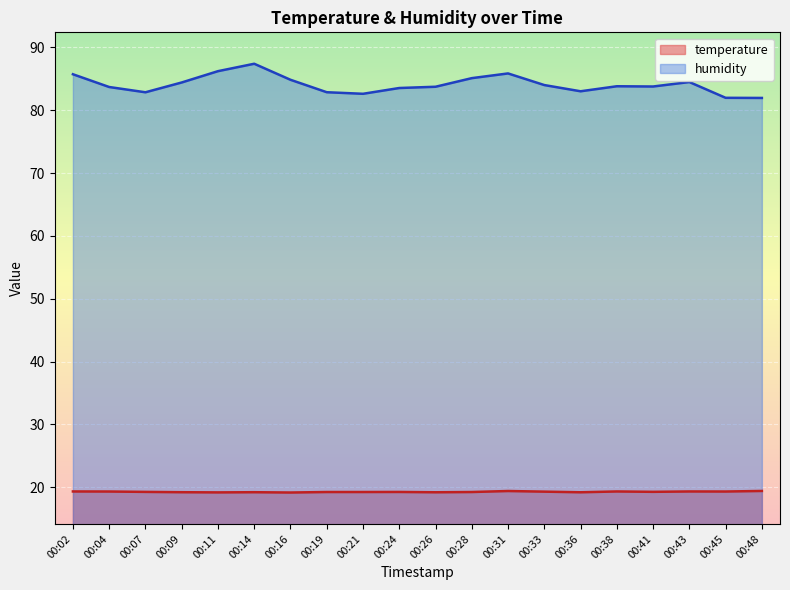

Which label corresponds to the largest value in the chart?

00:14